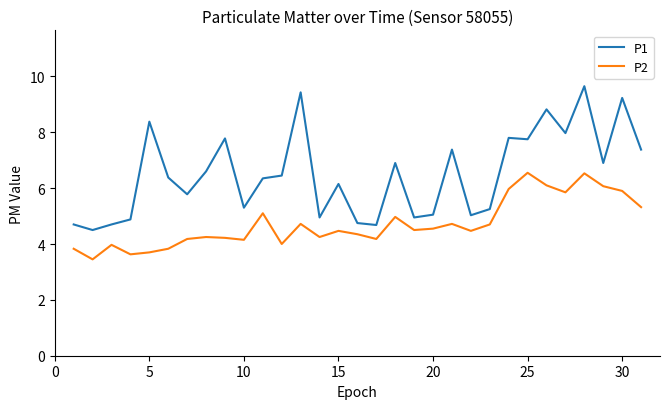

What is the difference between the maximum and minimum values in the P2 series?

3.1